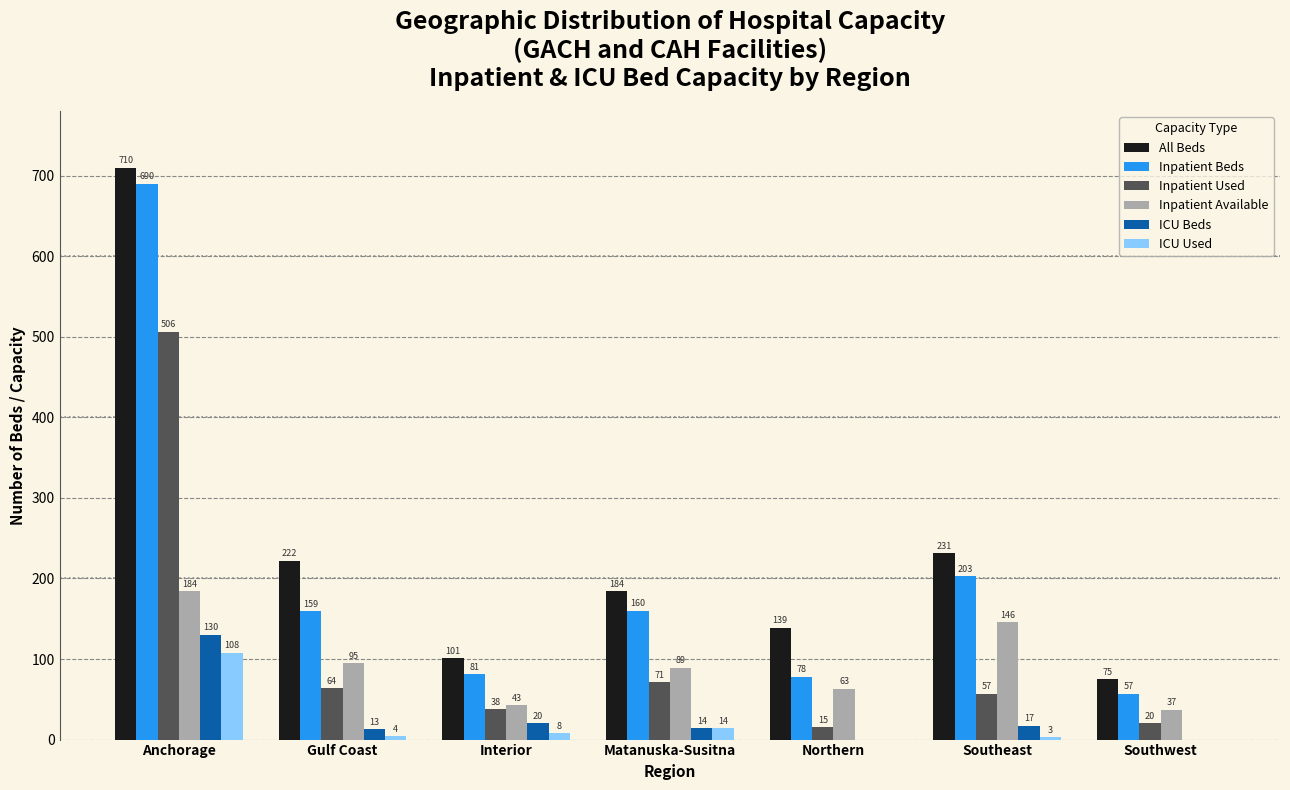

Between Anchorage and Southwest, which series saw the biggest shift?

All Beds